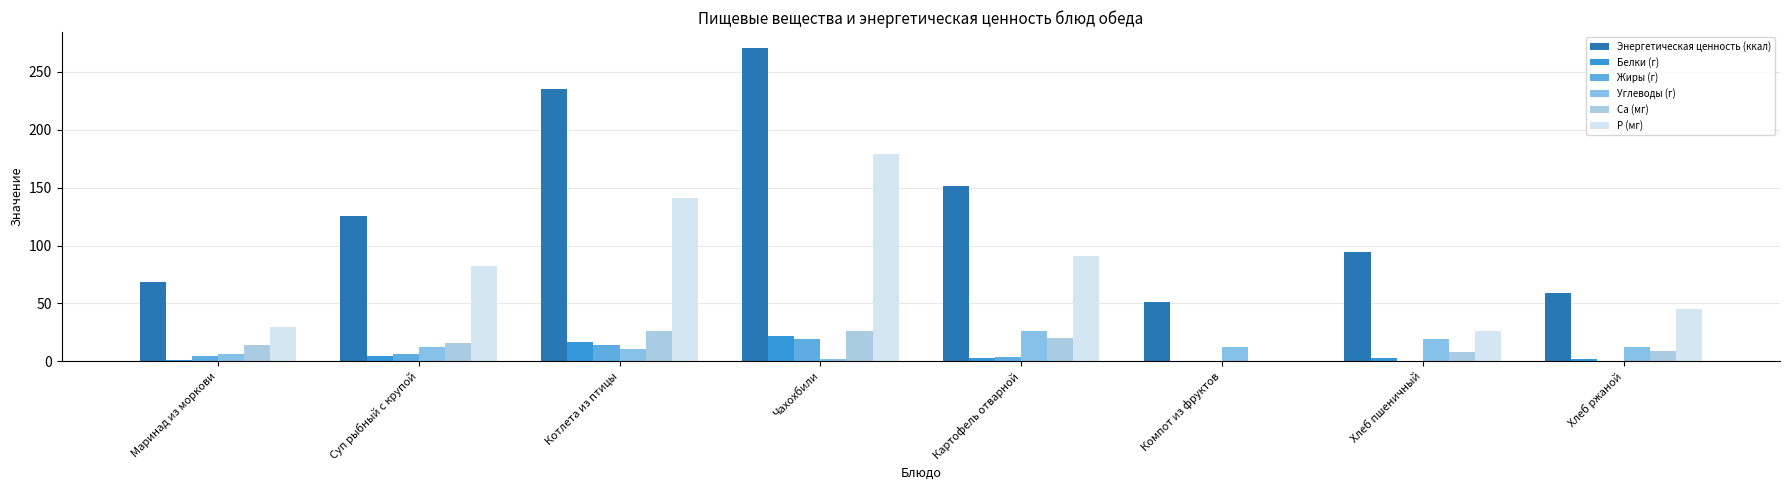

How many categories are shown in the chart?

8